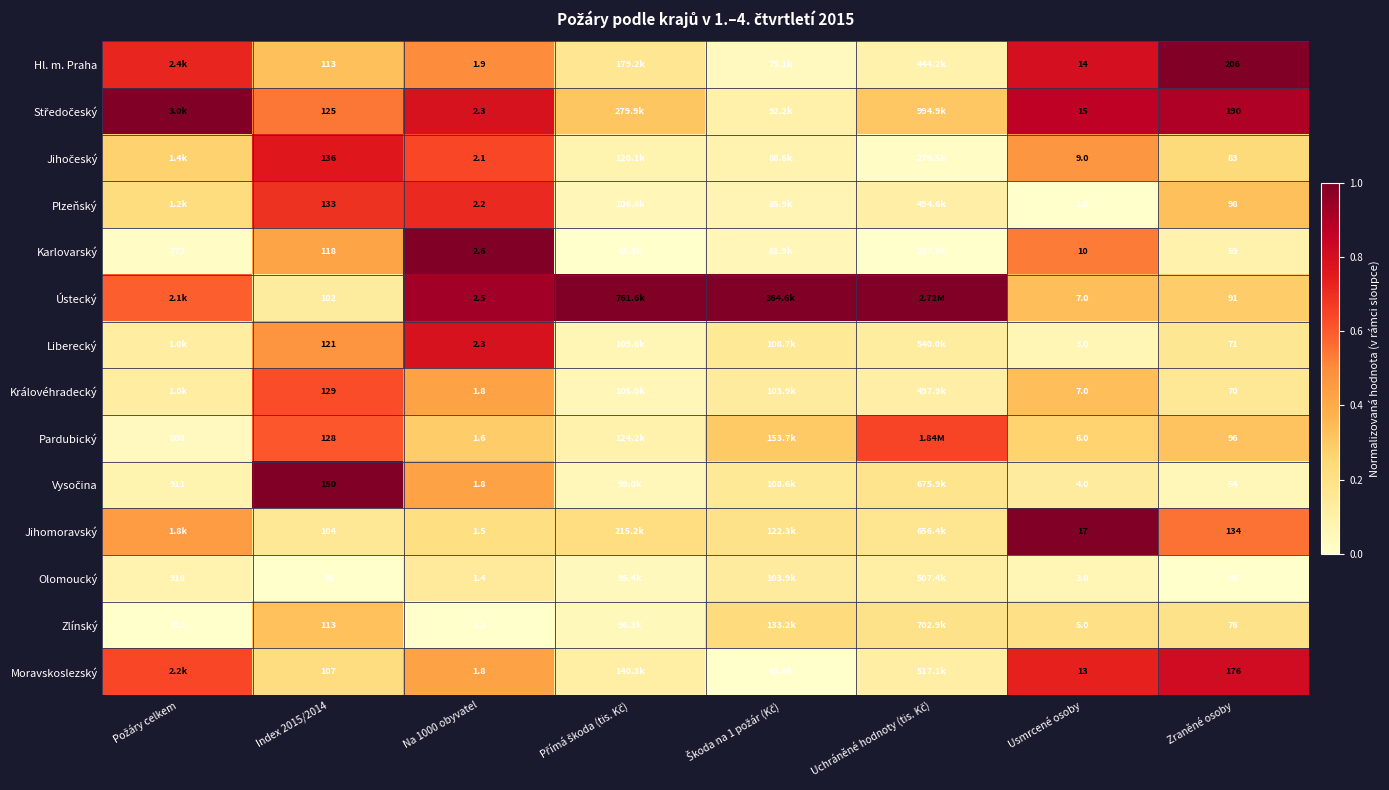

At how many categories does at least one series exceed 0?

8